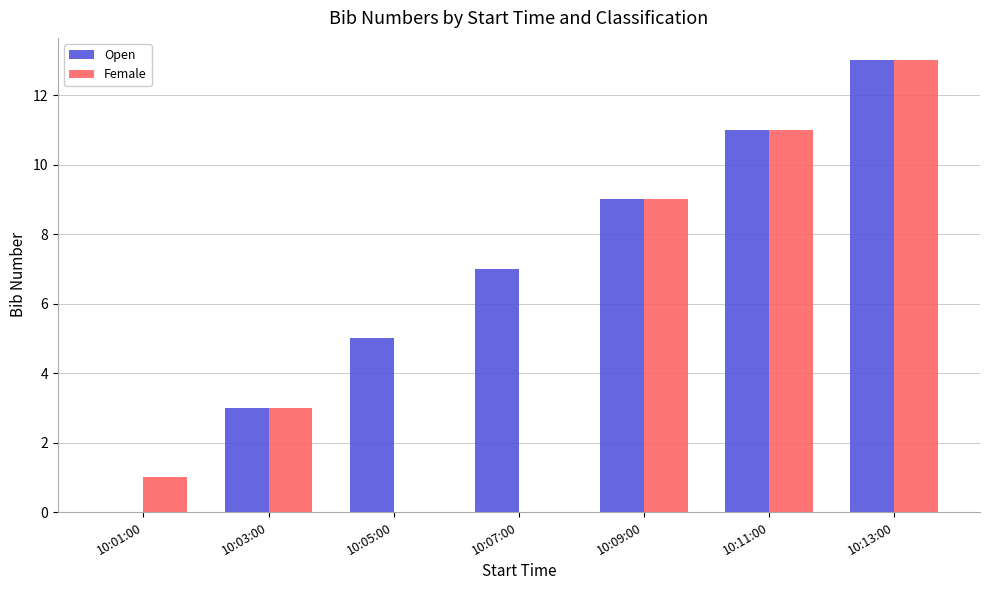

At which category is the sum across all series the highest?

10:13:00